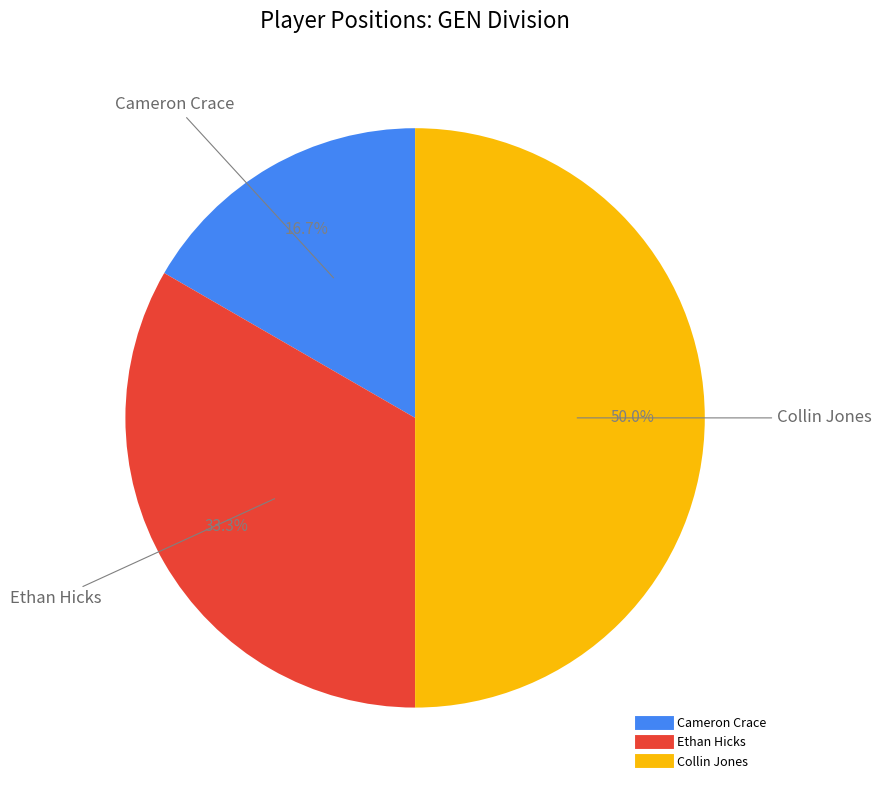

Count the number of slices in the pie.

3